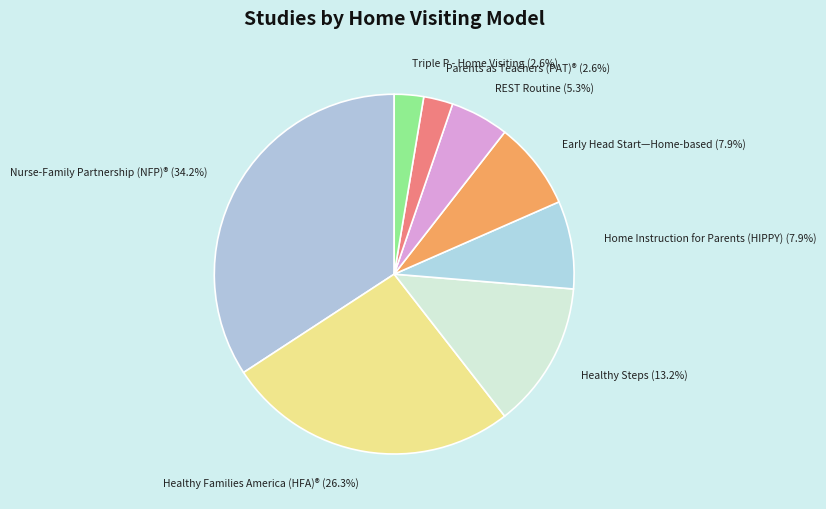

How much of the chart is everything except Parents as Teachers (PAT)®?

97.4%